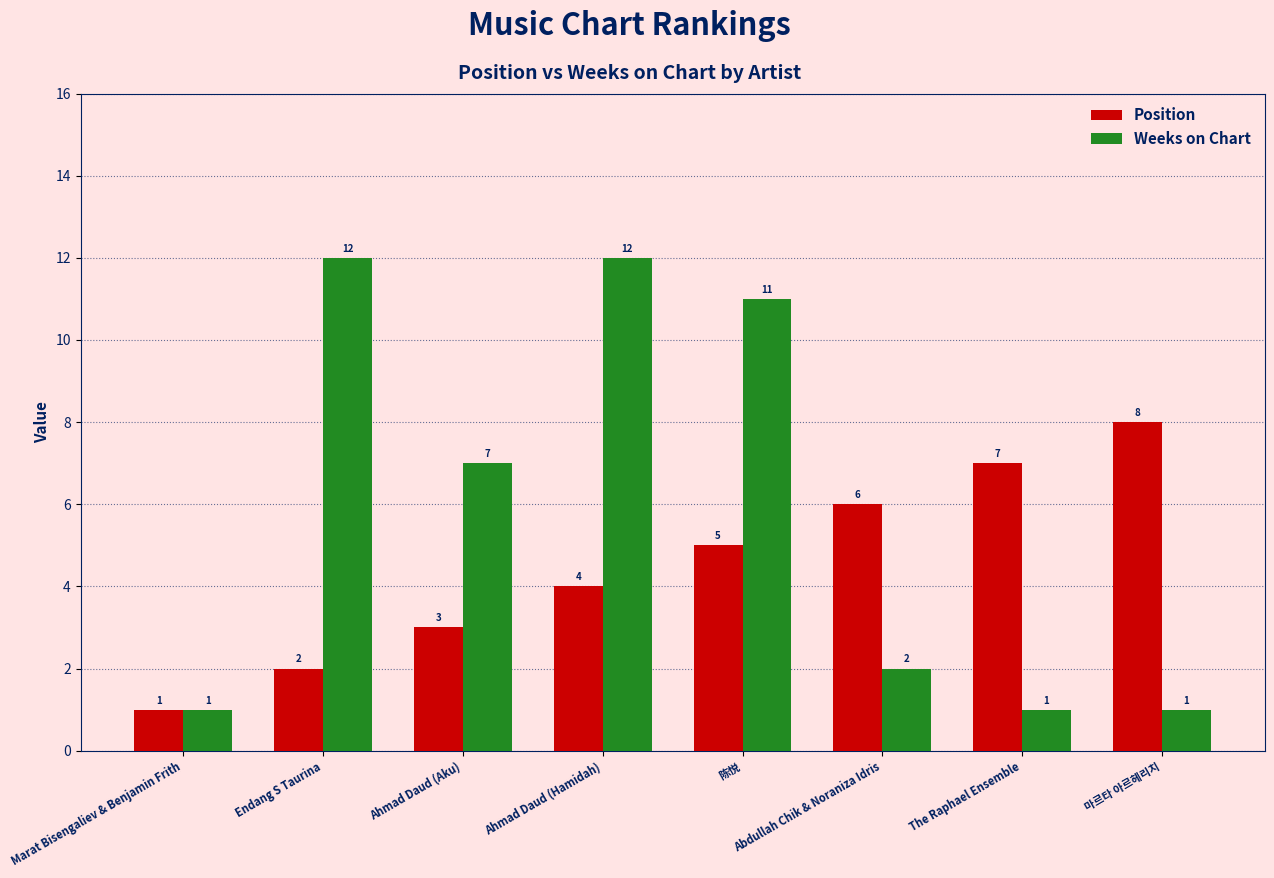

List the series in order of their overall mean, highest first.

Weeks on Chart, Position